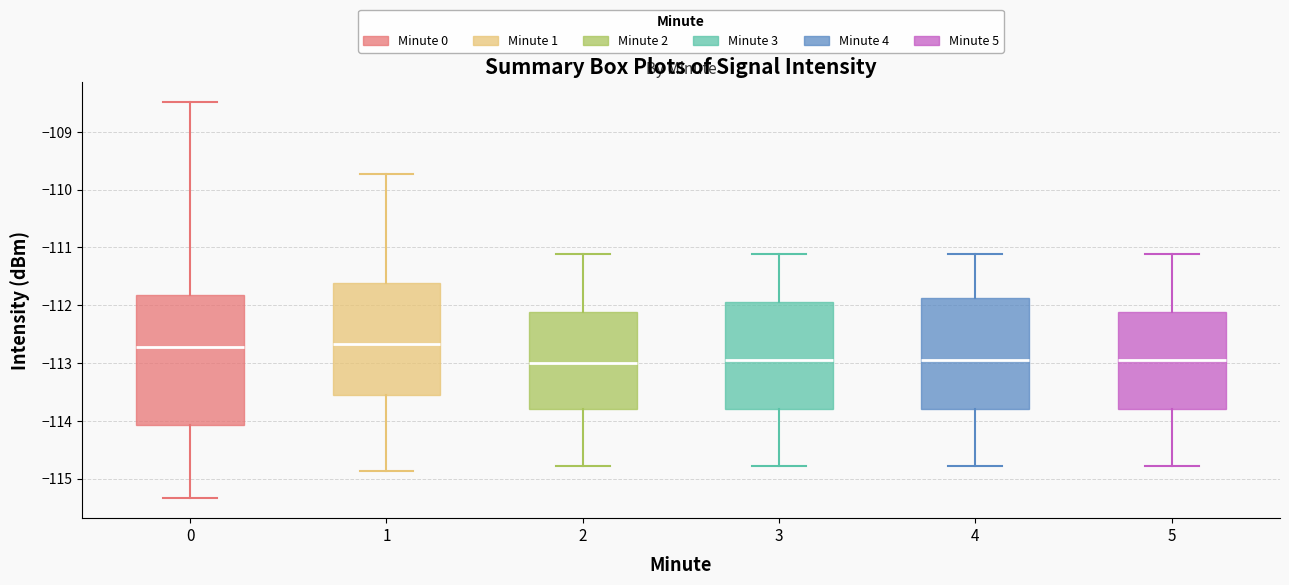

Reading left to right, transcribe this box plot: for each box, give where its median line is, the range the box spans, and where its two whiskers end, as read against the y-axis. The values are not printed on the chart, so give them approximately, as read against the axis.

0: median -112.7, box -114.1 to -111.8, whiskers -115.3 to -108.5
1: median -112.7, box -113.6 to -111.6, whiskers -114.9 to -109.7
2: median -113.0, box -113.8 to -112.1, whiskers -114.8 to -111.1
3: median -113.0, box -113.8 to -111.9, whiskers -114.8 to -111.1
4: median -113.0, box -113.8 to -111.9, whiskers -114.8 to -111.1
5: median -113.0, box -113.8 to -112.1, whiskers -114.8 to -111.1